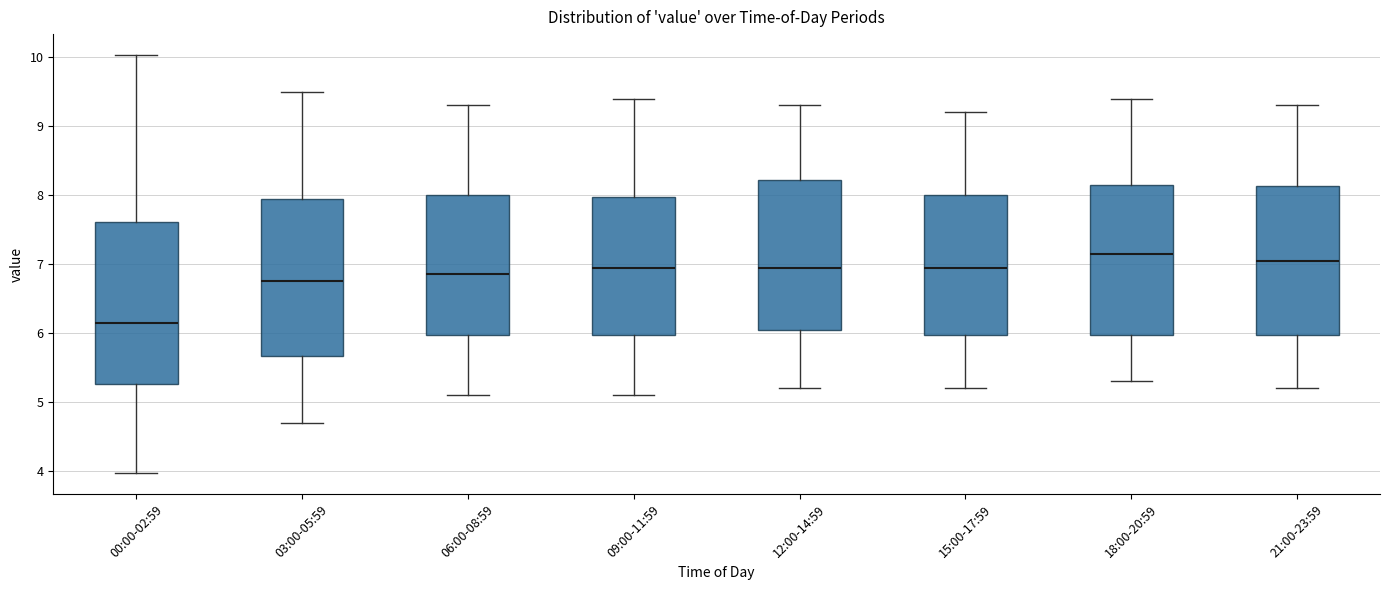

Which box's median line is the lowest?

00:00-02:59